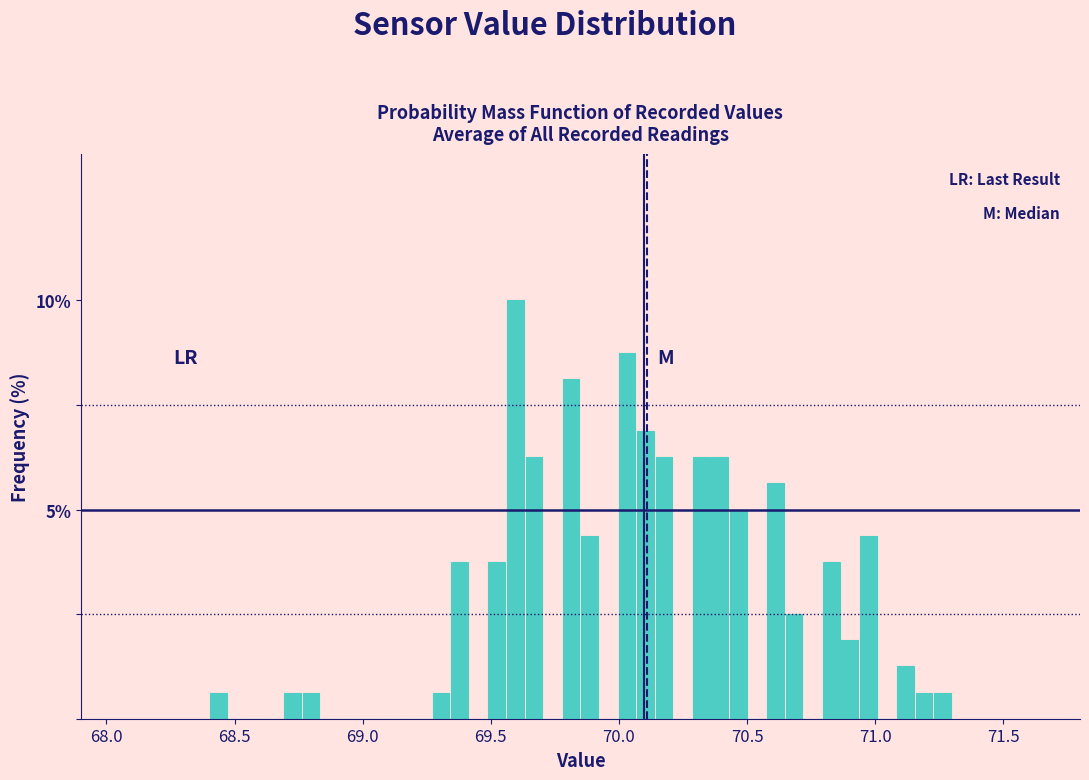

Around what value on the x-axis is the tallest bar? Give the approximate position of its centre, as read against the axis.

69.60